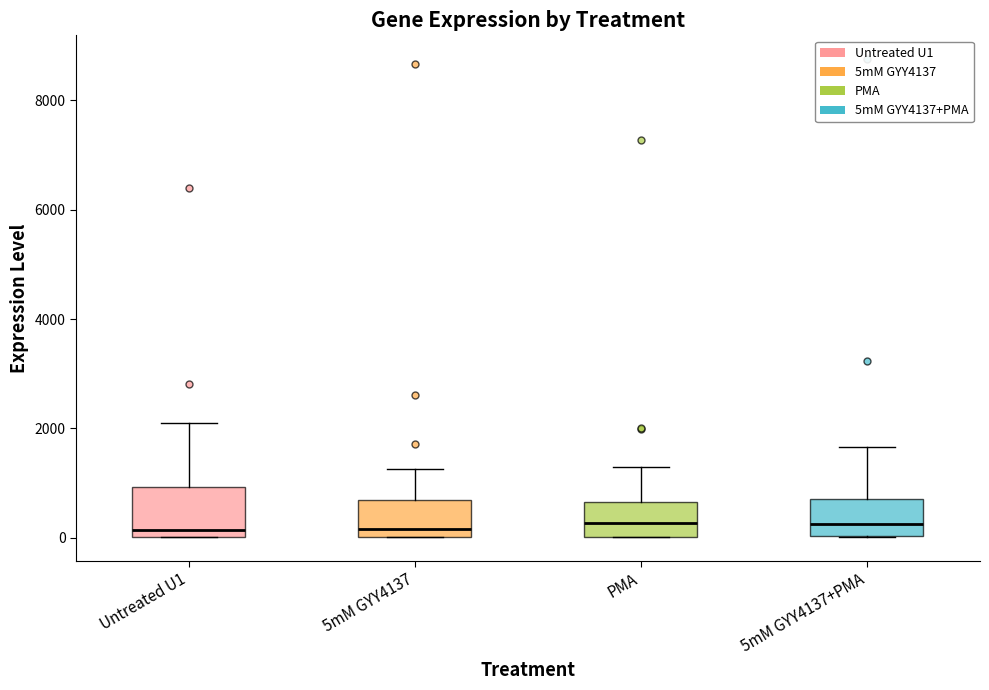

Where does the median line of the box for 5mM GYY4137+PMA sit on the y-axis? The values are not printed on the chart, so give them approximately, as read against the axis.

200